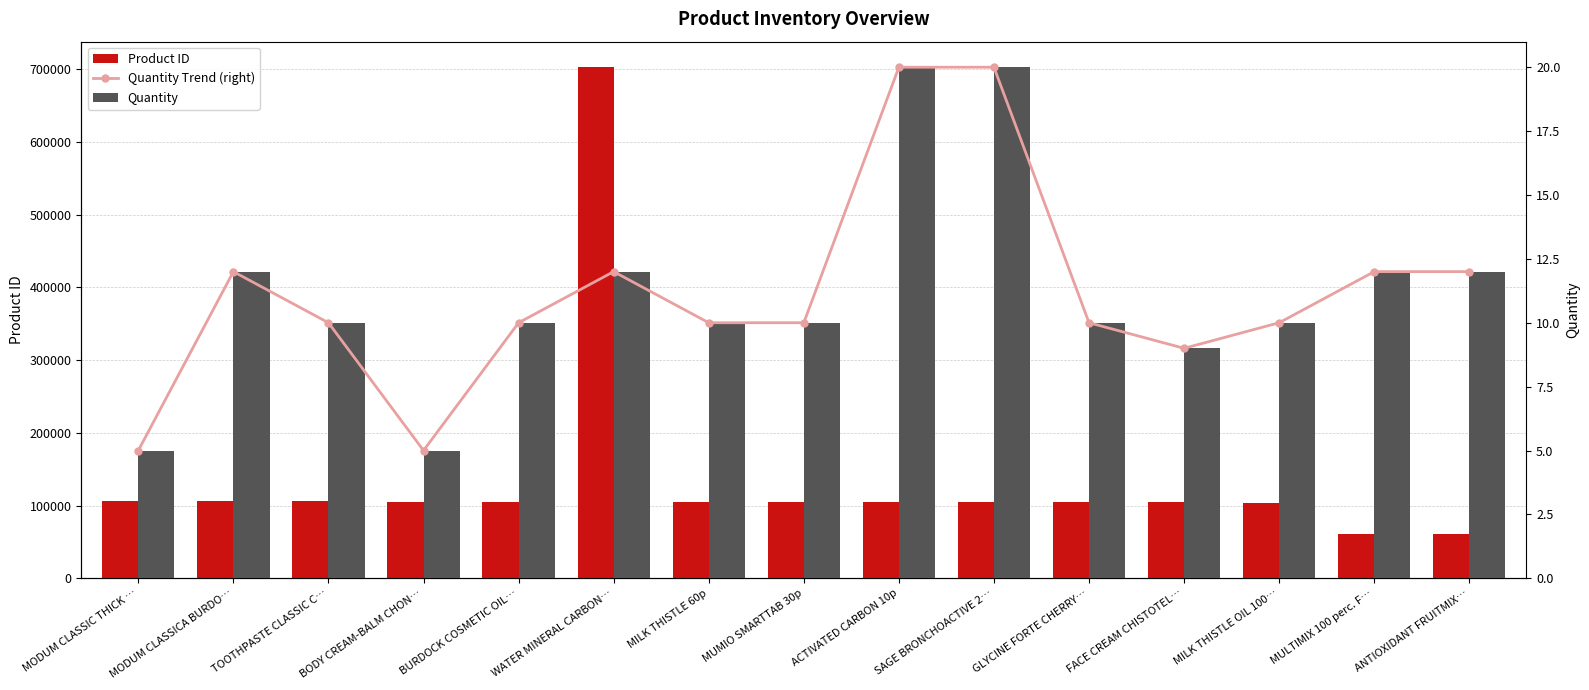

True or false: Quantity Trend (right) has a value of 19 at MODUM CLASSICA BURDO….

False